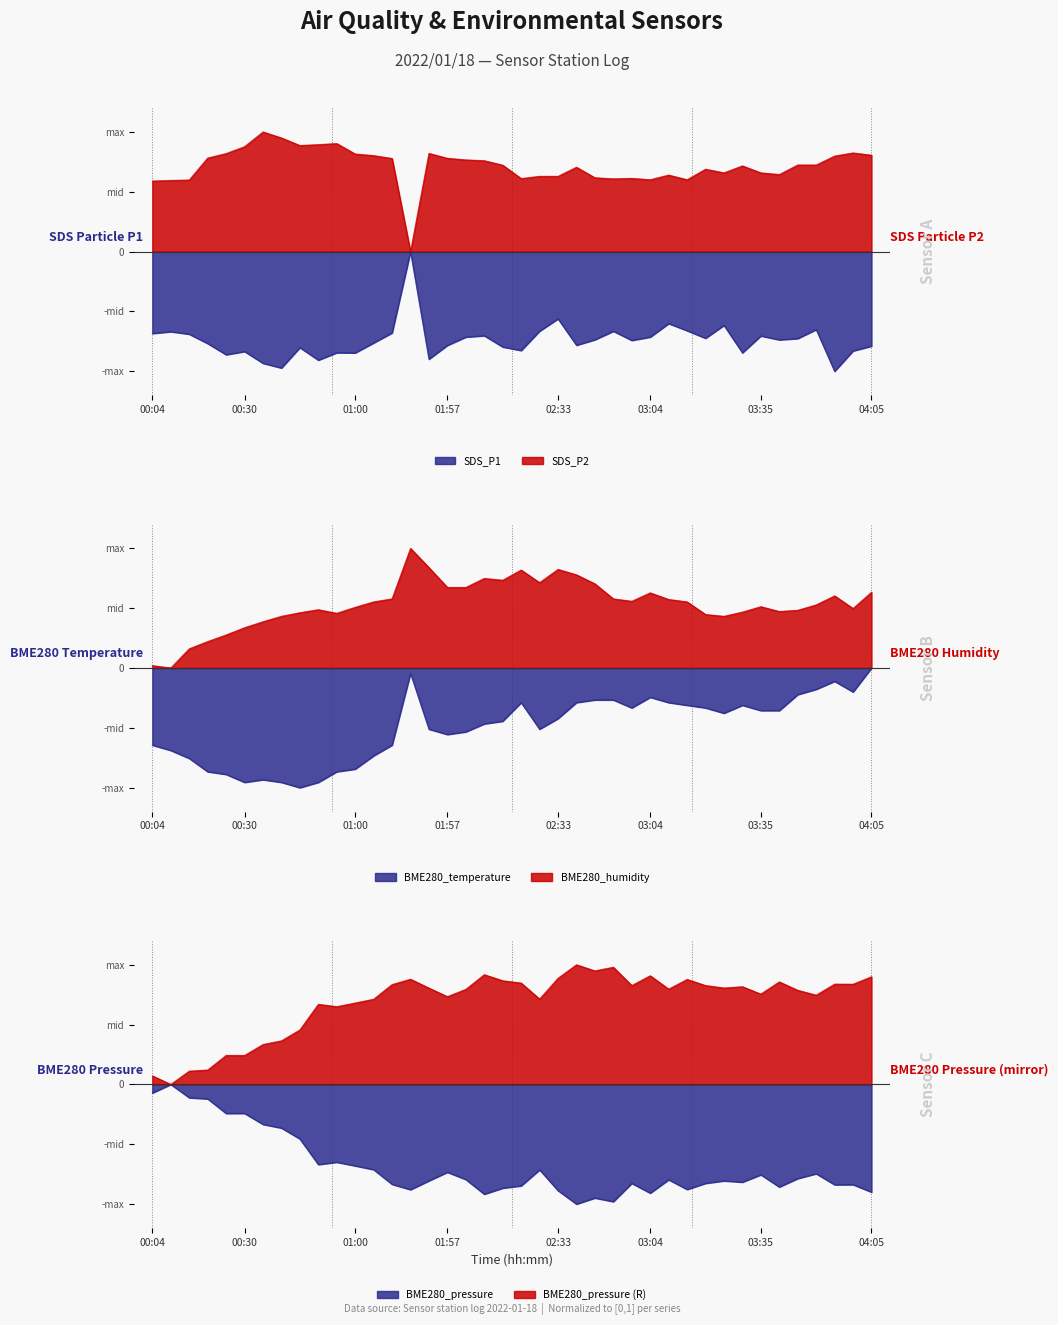

At which category does BME280_humidity reach its first local peak?

00:50